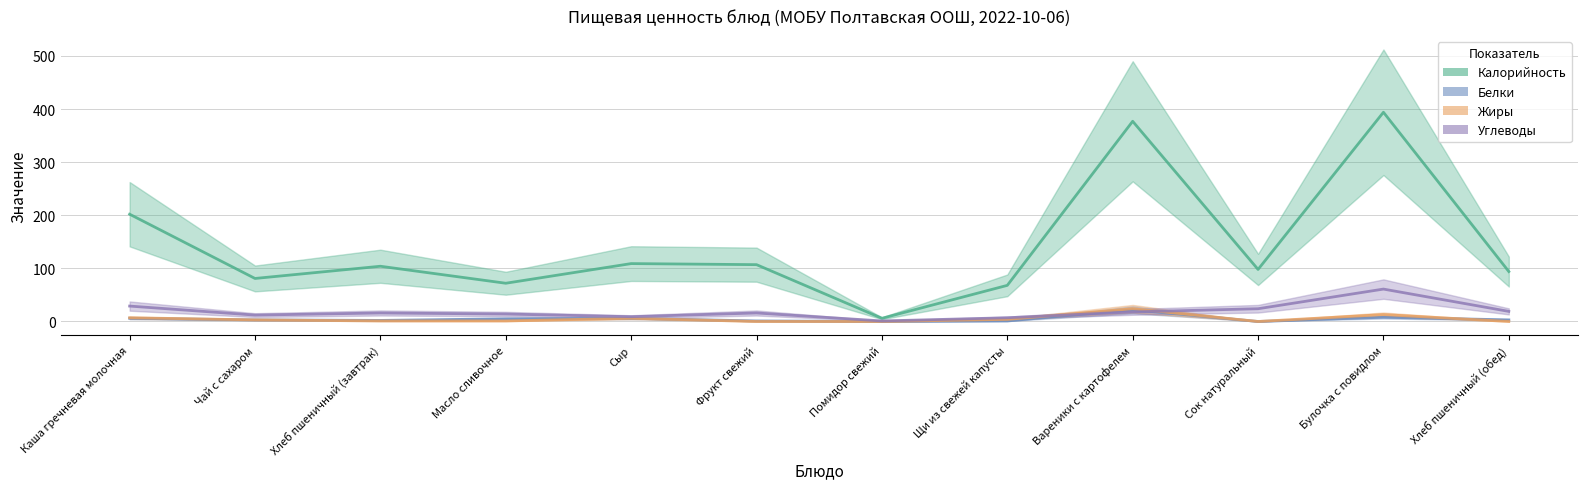

At Масло сливочное, list the series in order from smallest to largest.

Жиры, Белки, Углеводы, Калорийность